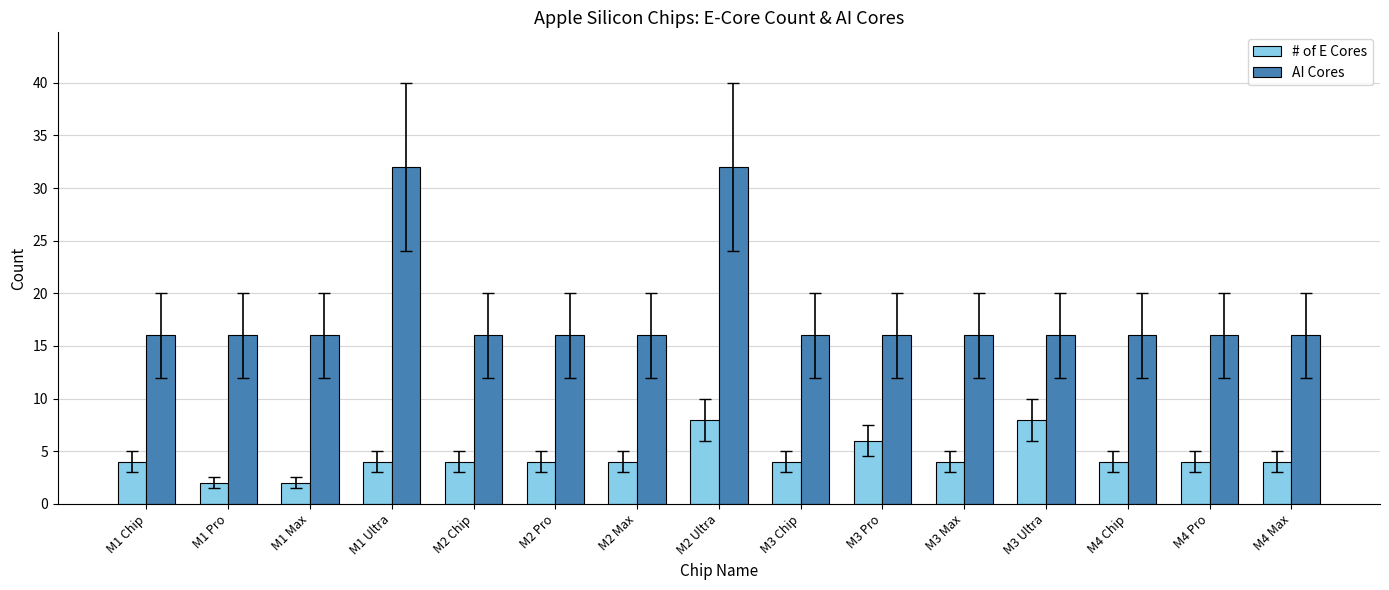

List the series in order of their overall mean, lowest first.

# of E Cores, AI Cores